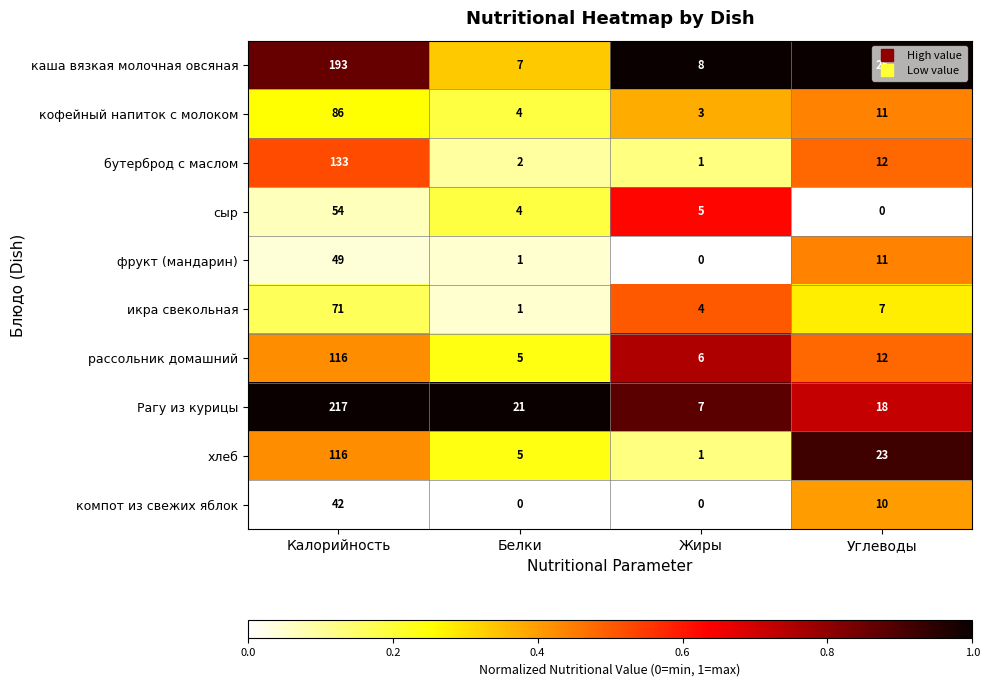

What is the difference between the maximum and minimum values in the икра свекольная series?

70